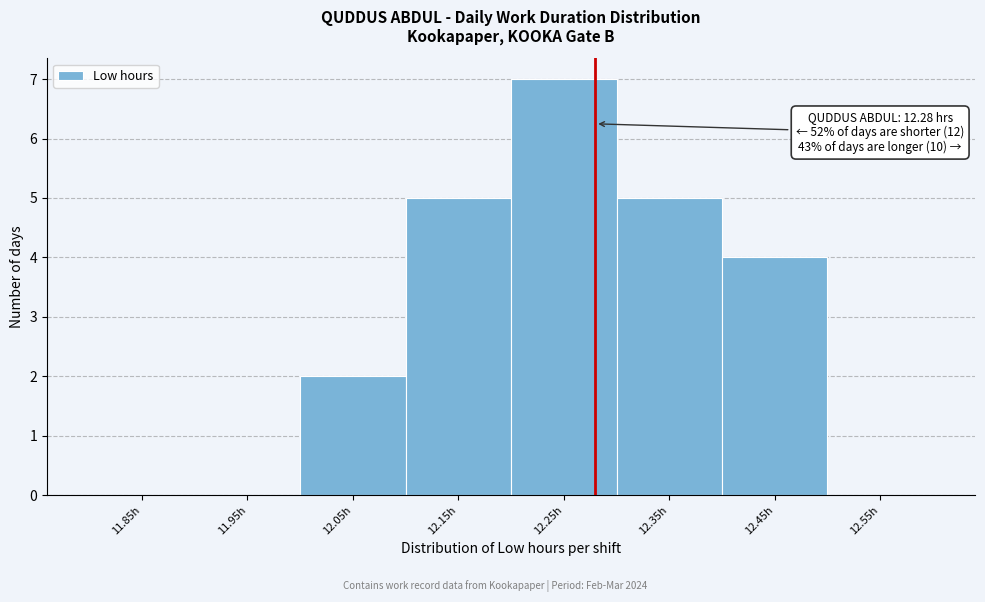

Which range on the x-axis has the tallest bar?

12.2 to 12.3